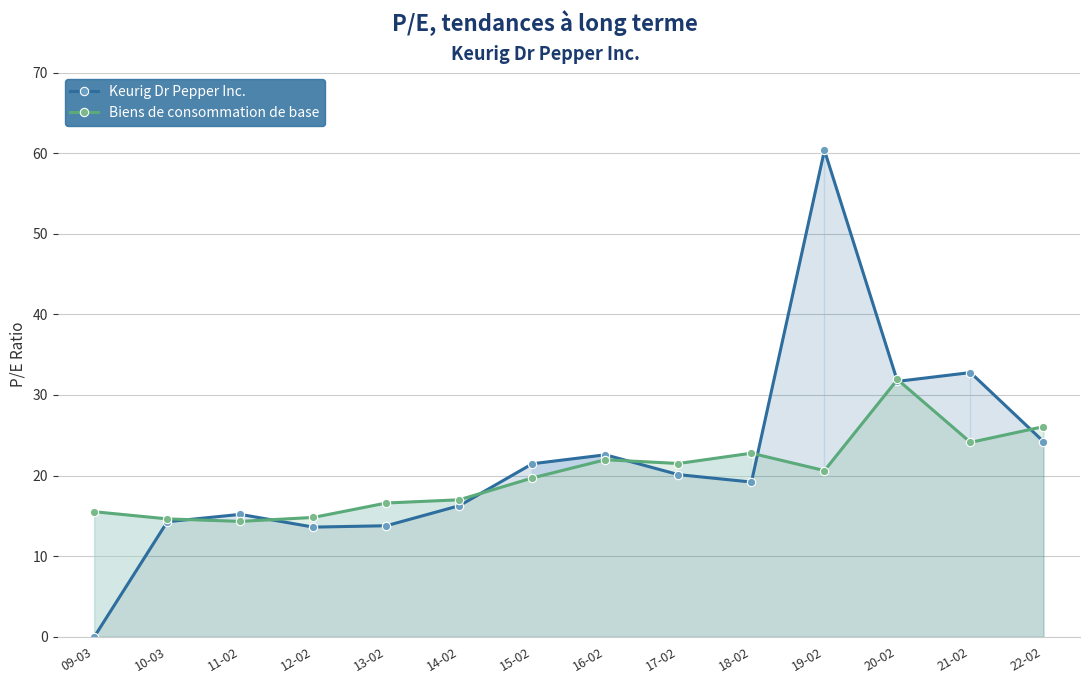

What are all the series names shown in the legend?

Keurig Dr Pepper Inc., Biens de consommation de base